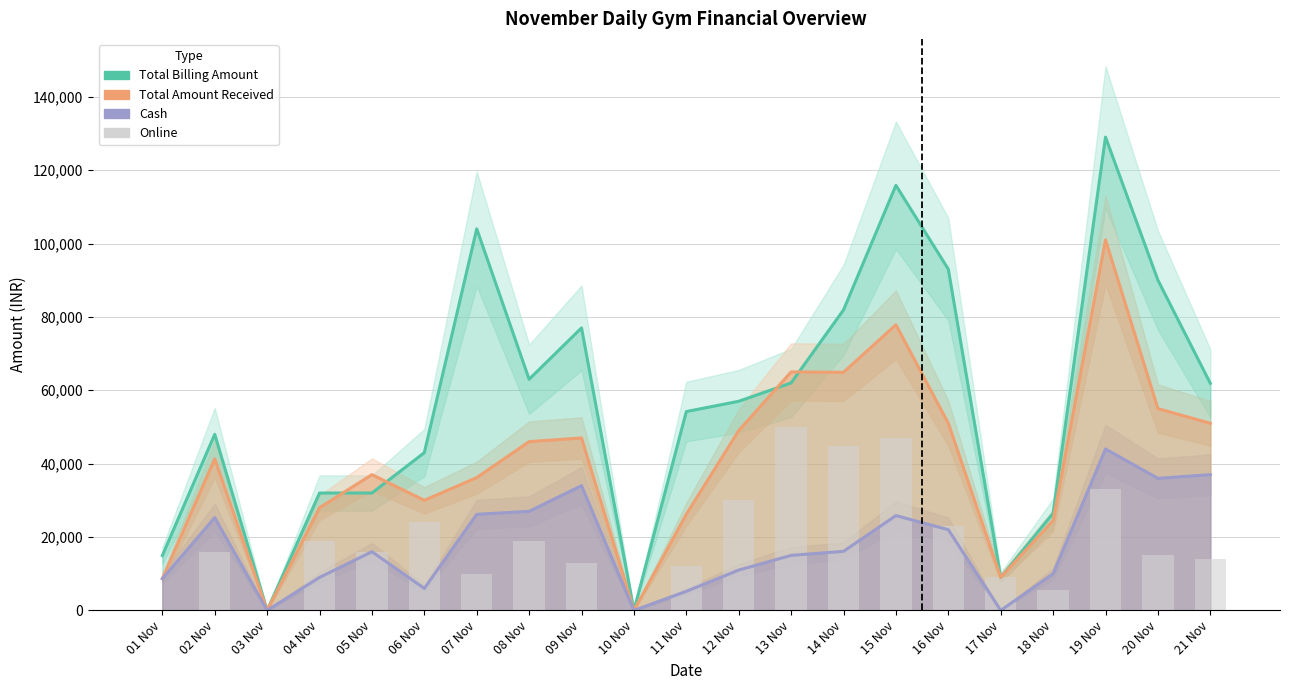

What is the label of the 15th bar from the left?

15 Nov